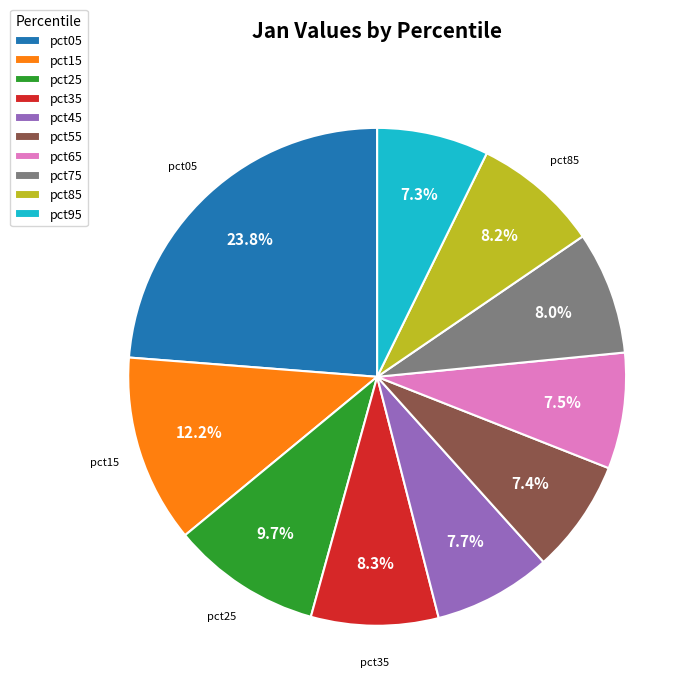

Is the sum of pct85 and pct45 greater than half?

No